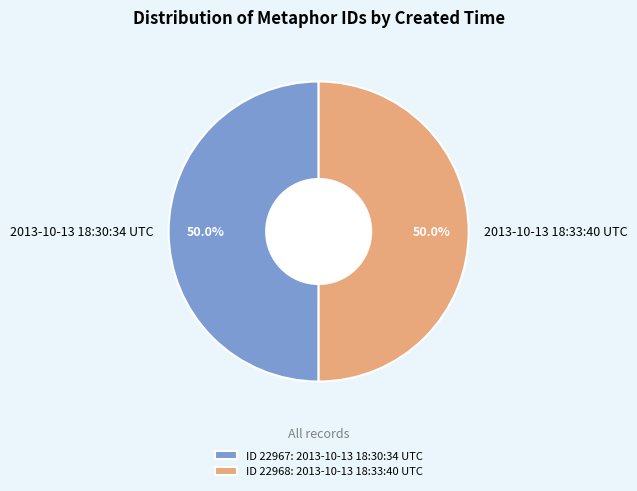

The 2013-10-13 18:30:34 UTC slice represents 39% of the pie. True or false?

False